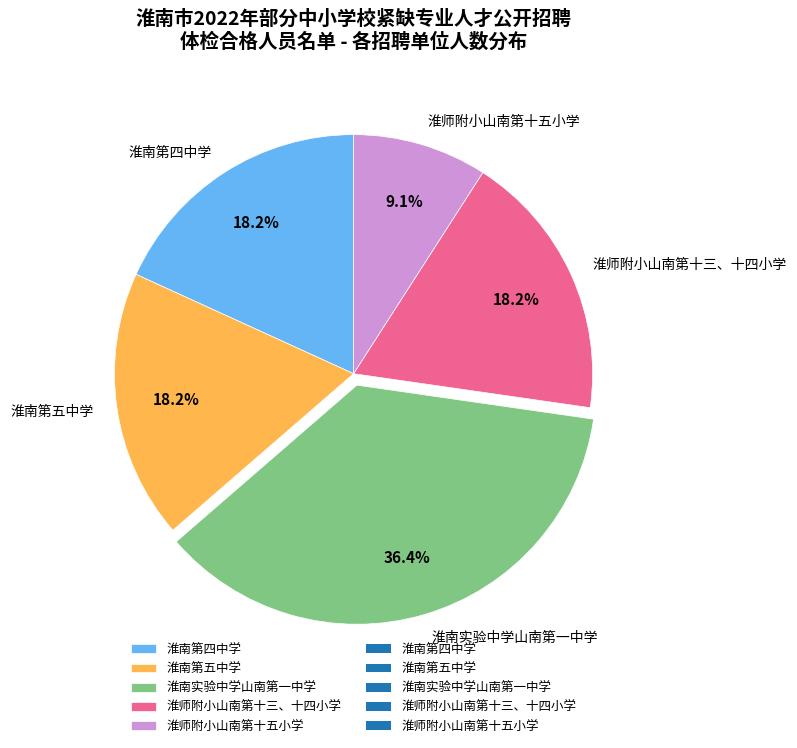

Combined, what portion of the pie is 淮南第四中学 and 淮南第五中学?

36.4%